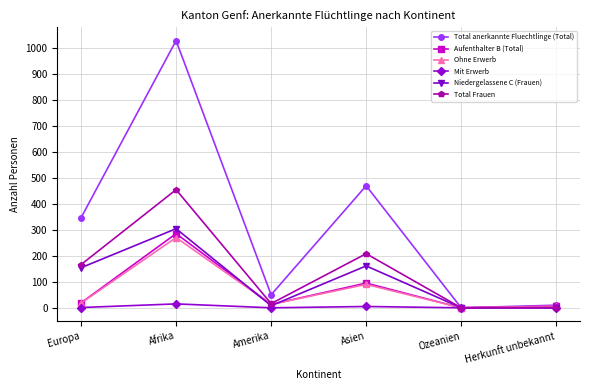

How many lines are shown in the chart?

6